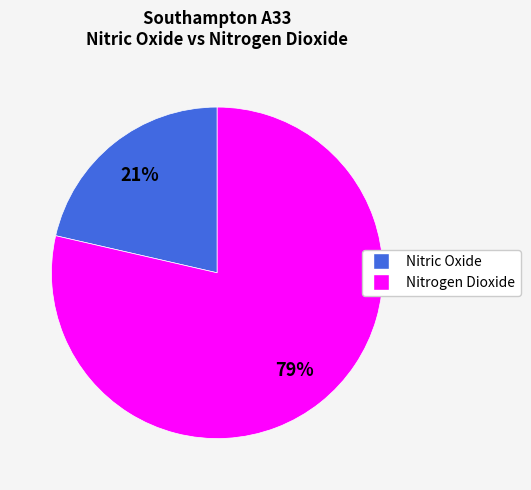

To the nearest percent, what is the average slice percentage?

50%